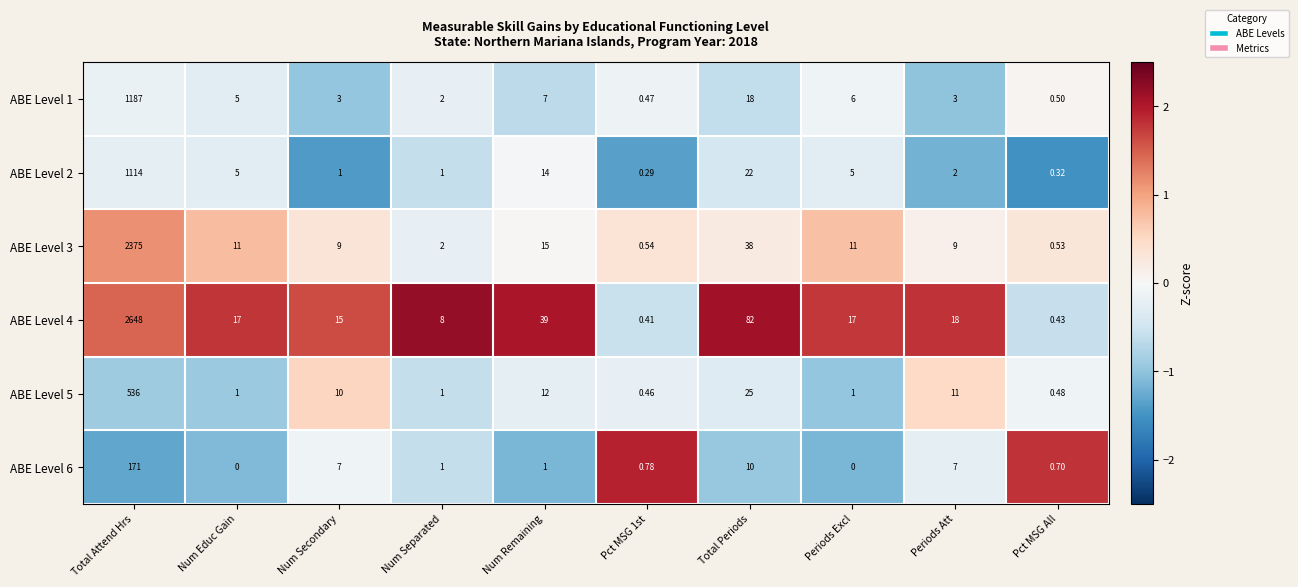

At which label does ABE Level 2 first exceed 5?

Total Attend Hrs